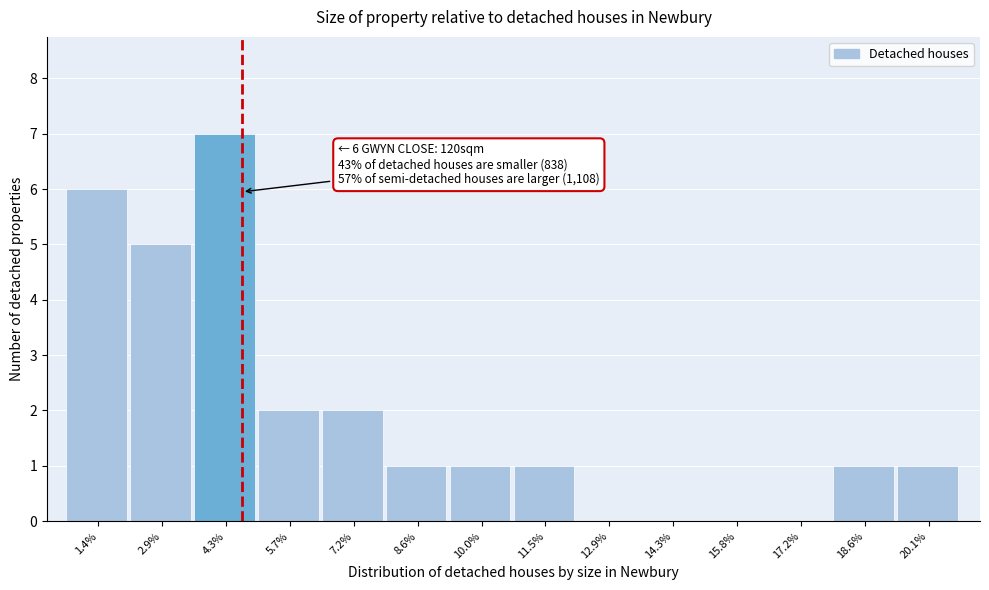

Reading left to right, list all the values displayed in this chart.

1.4%=6	2.9%=5	4.3%=7	5.7%=2	7.2%=2	8.6%=1	10.0%=1	11.5%=1	12.9%=0	14.3%=0	15.8%=0	17.2%=0	18.6%=1	20.1%=1